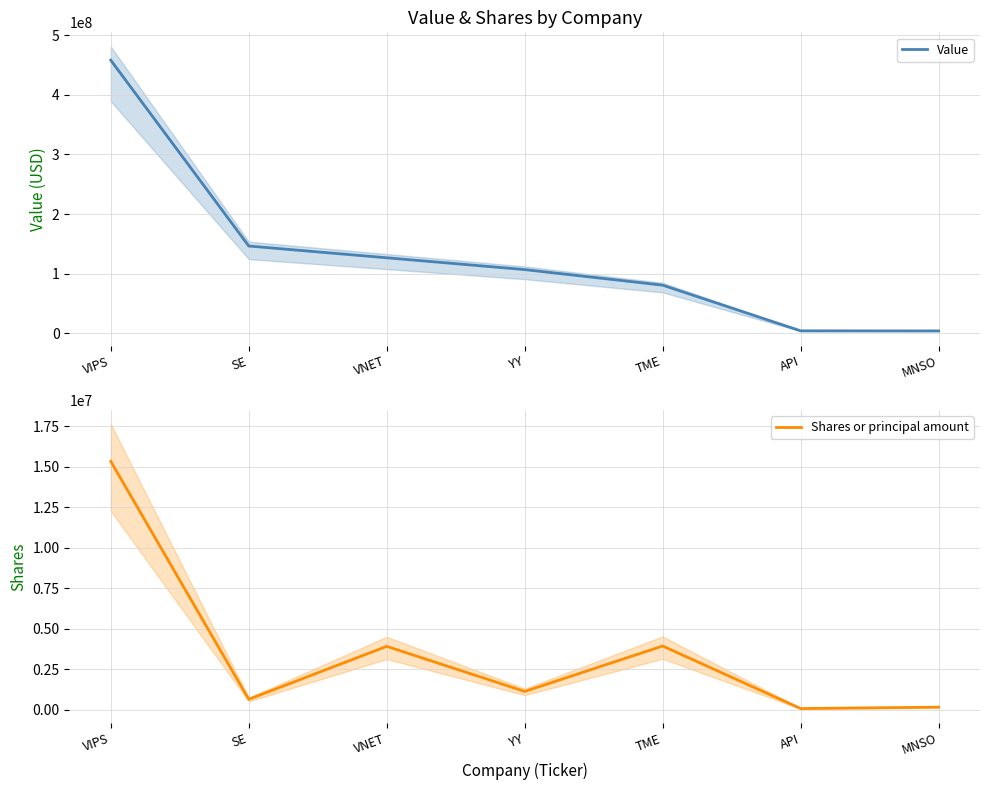

True or false: Value and Shares or principal amount cross at least once.

False